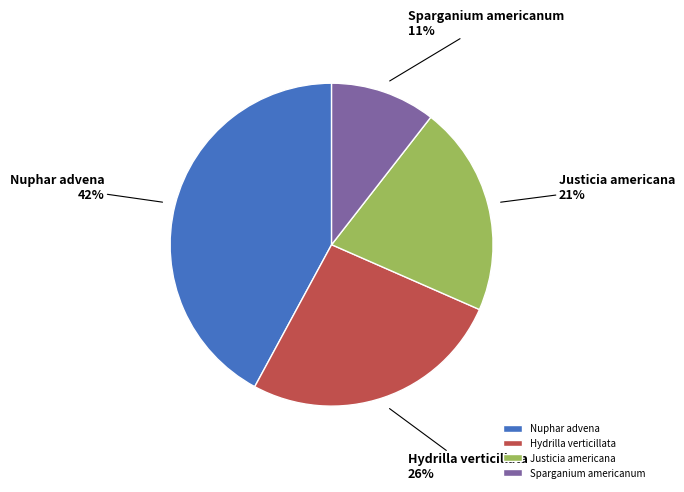

Is the sum of Sparganium americanum and Nuphar advena greater than half?

Yes